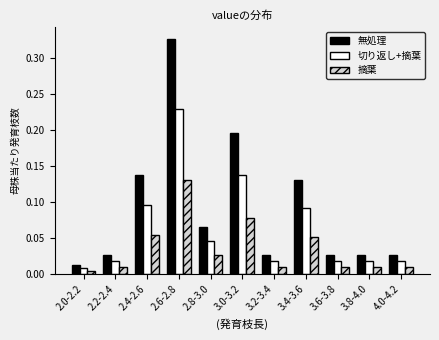

At which label does 無処理 reach its peak?

2.6-2.8